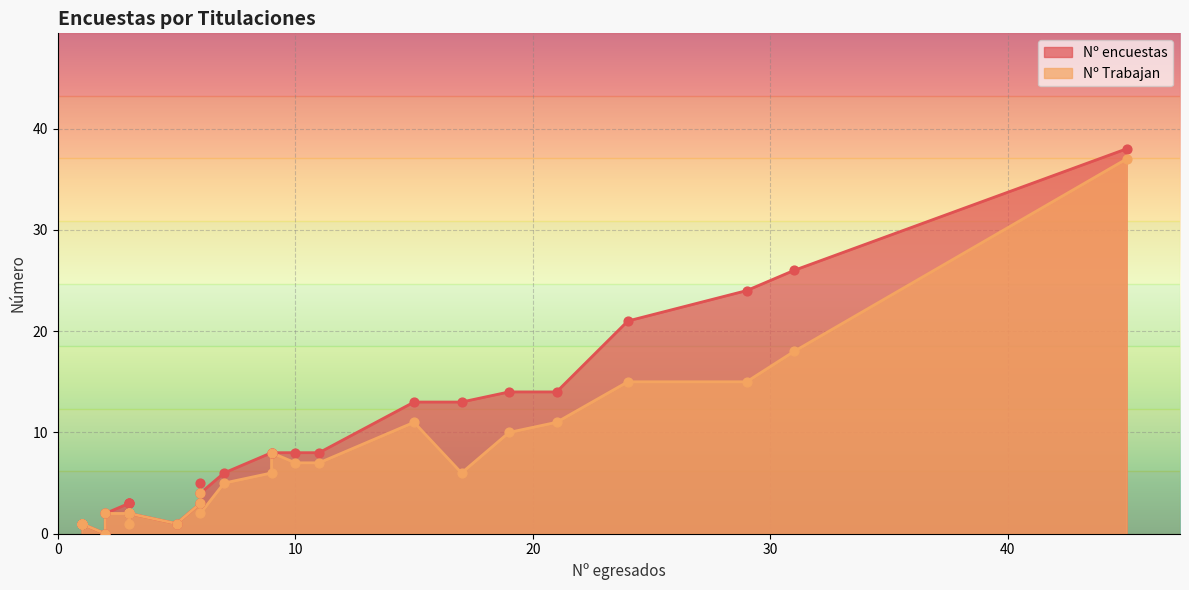

At how many categories does at least one series exceed 34?

1